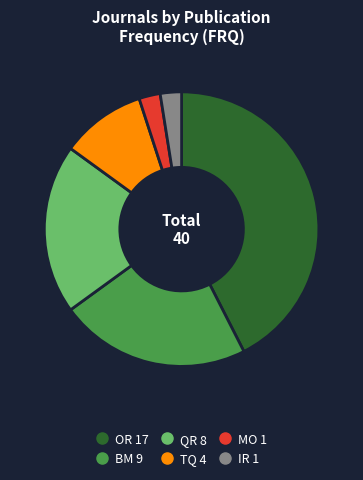

Is it true that MO is 16% of the pie?

False